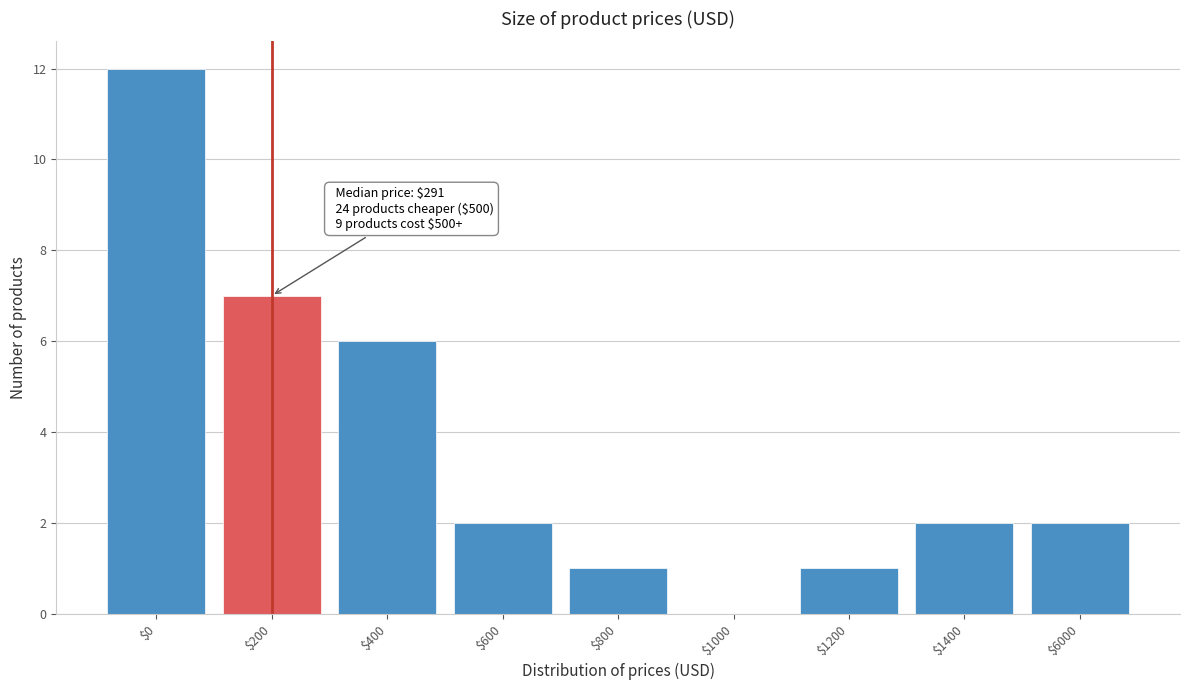

Which label corresponds to the largest value in the chart?

$0